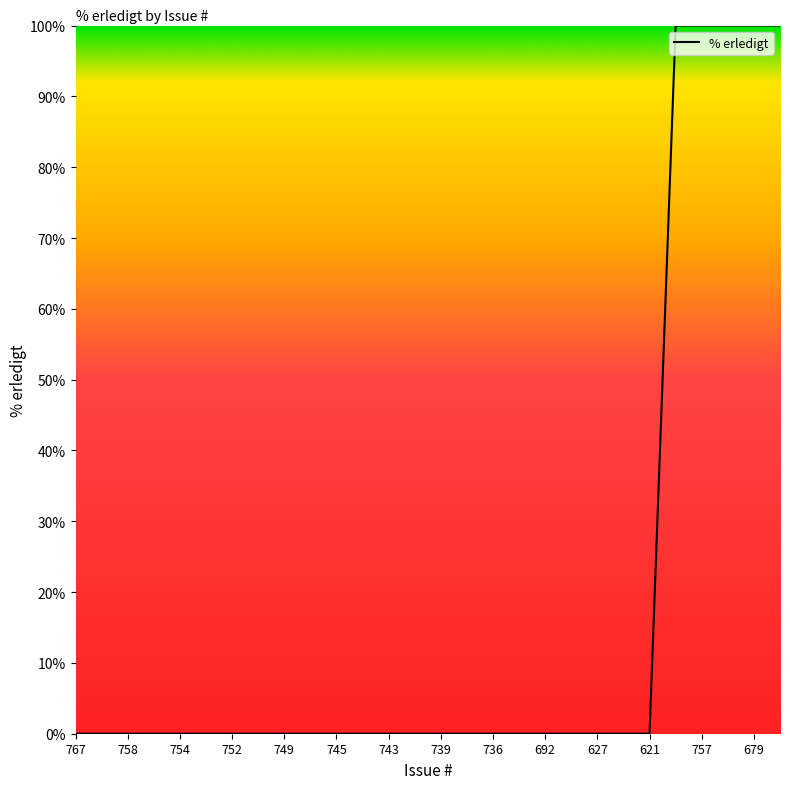

What is the maximum value shown in the chart?

100